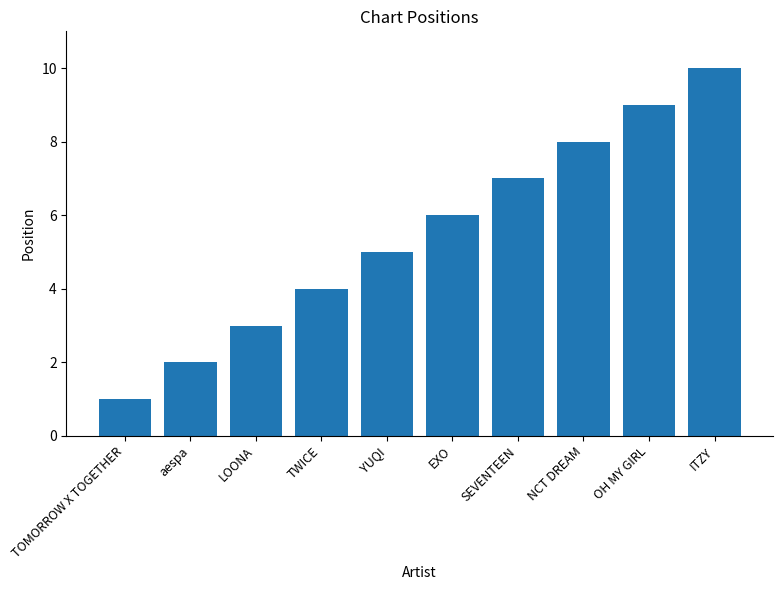

What is the difference between the second highest and minimum values?

8